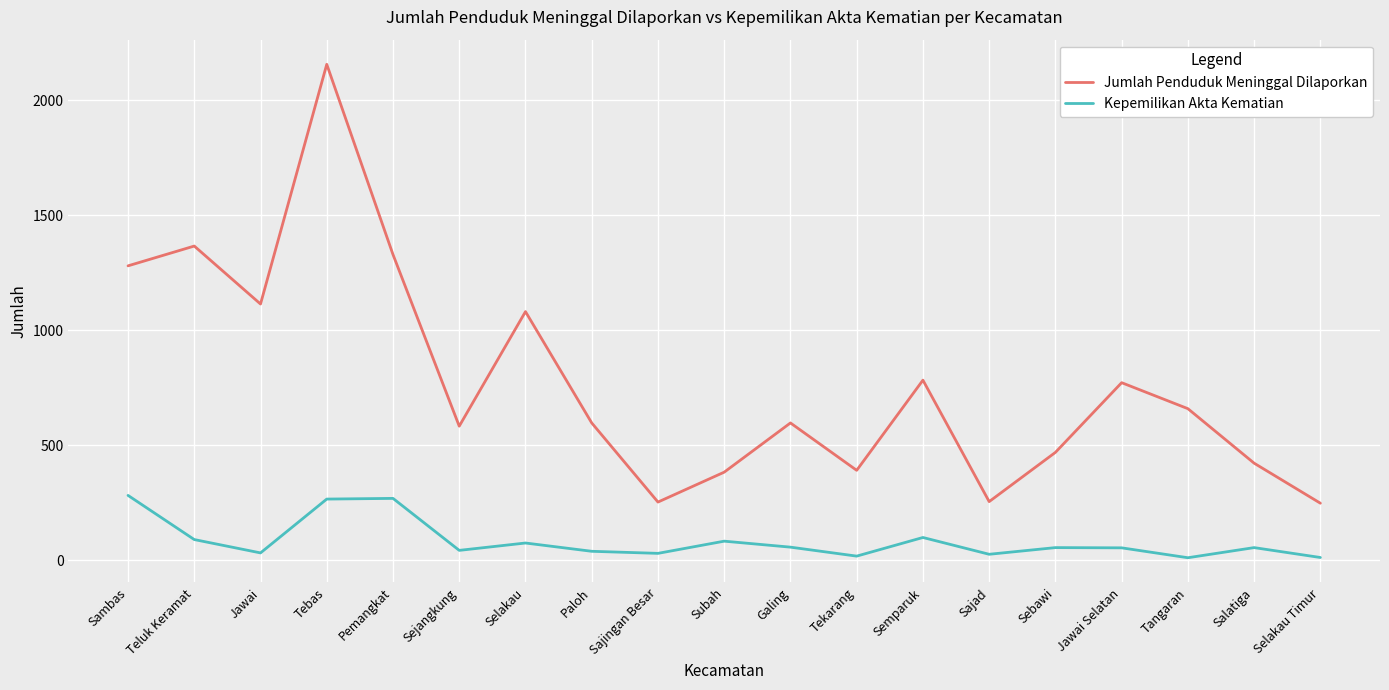

What is the minimum value shown in the chart?

12